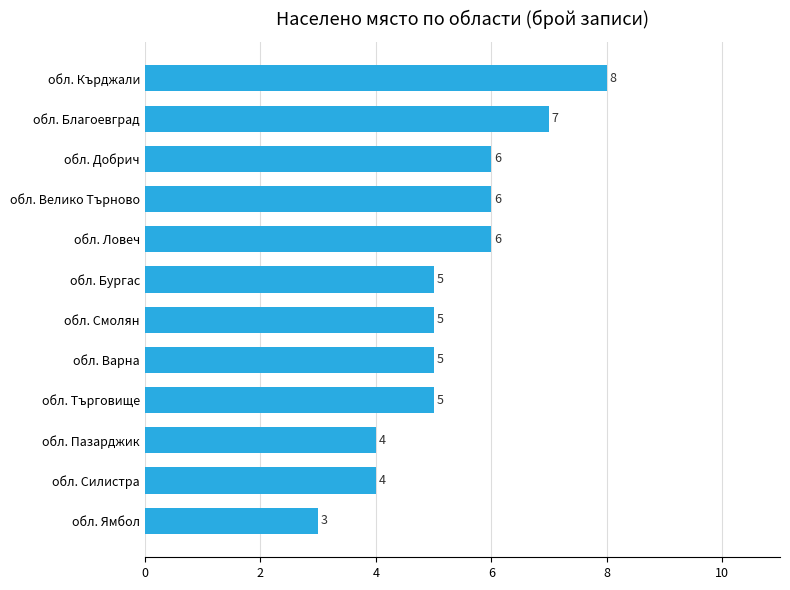

What is the maximum value shown in the chart?

8